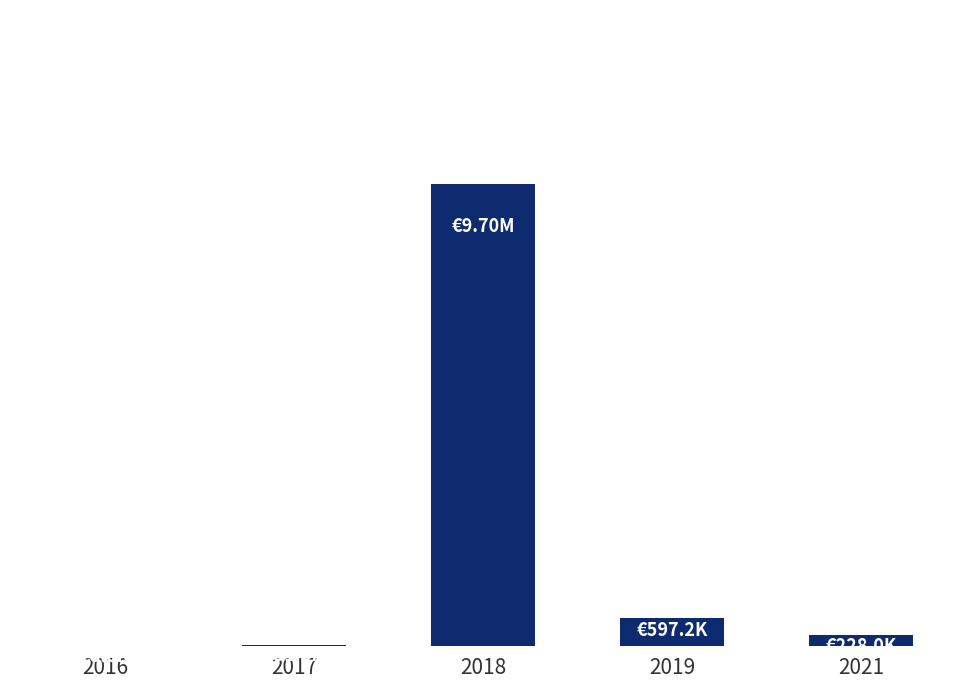

Are the bars horizontal?

No